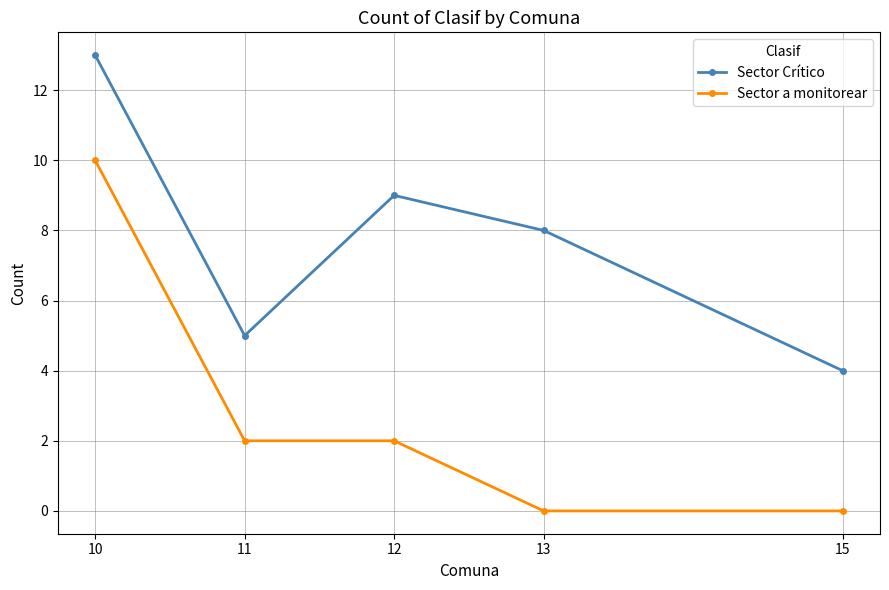

True or false: Sector a monitorear has a value of 5 at 15.

False